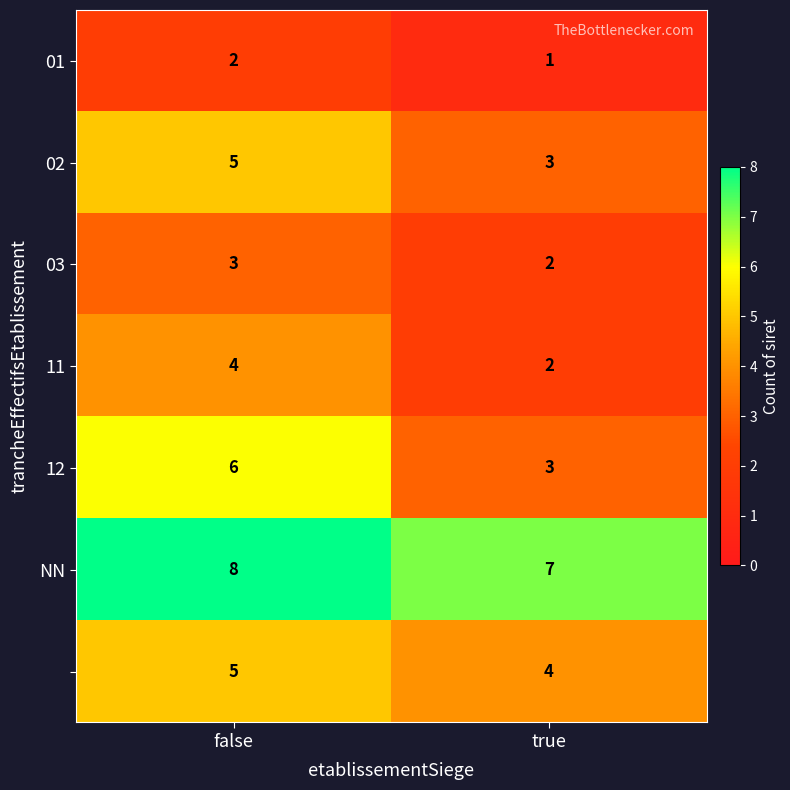

What is the difference between the highest and lowest values at true?

6